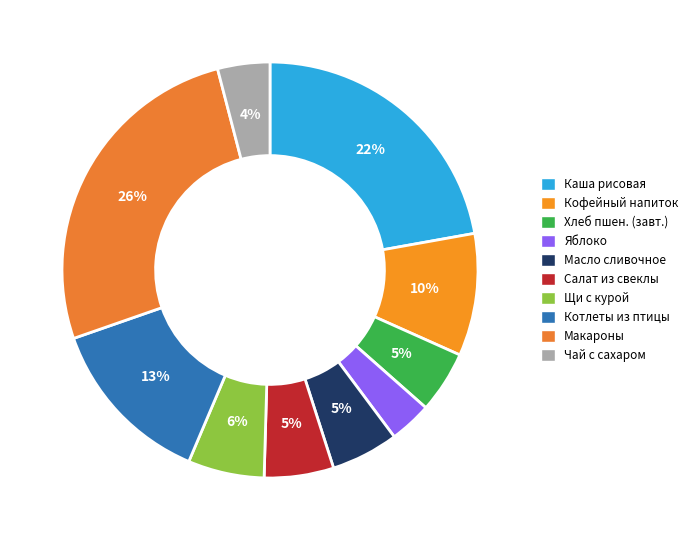

How many slices are in this pie chart?

10